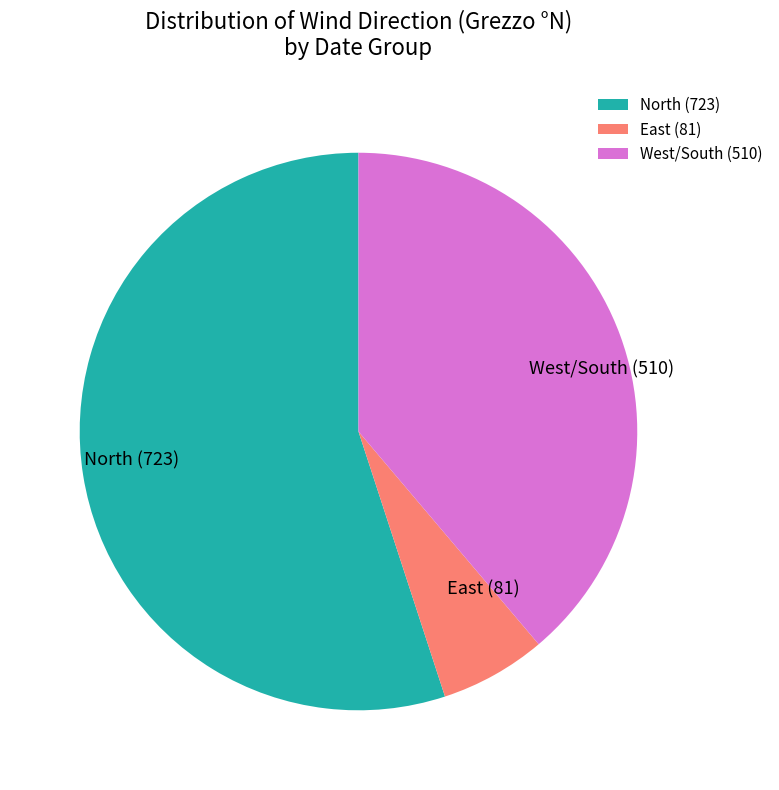

True or false: East (81) accounts for 21% of the total.

False